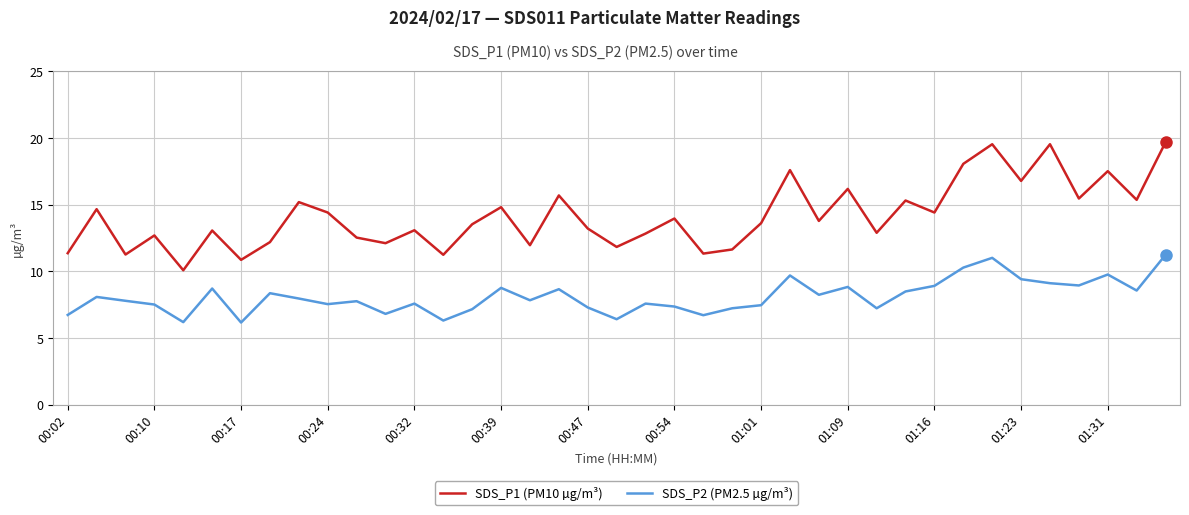

True or false: SDS_P1 (PM10 µg/m³) and SDS_P2 (PM2.5 µg/m³) intersect in this chart.

False